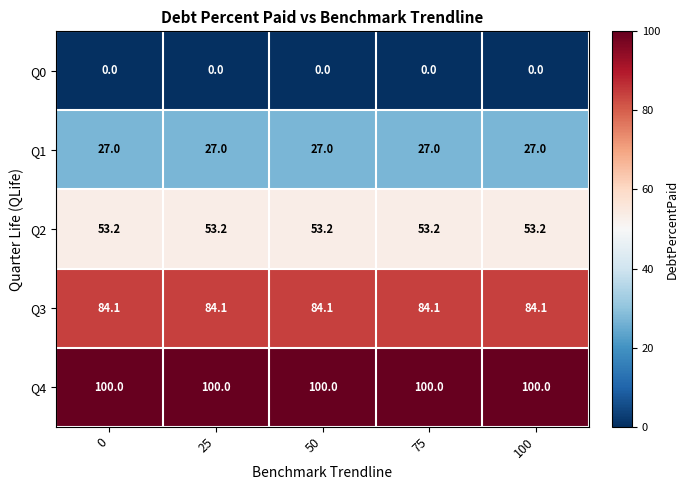

At 75, list the series in order from smallest to largest.

Q0, Q1, Q2, Q3, Q4